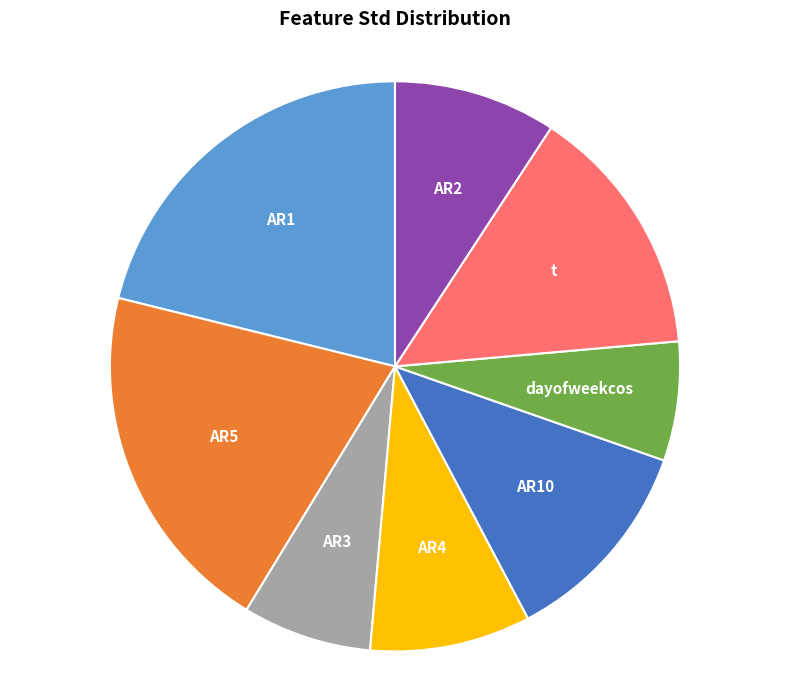

Is there a majority slice in this chart?

No